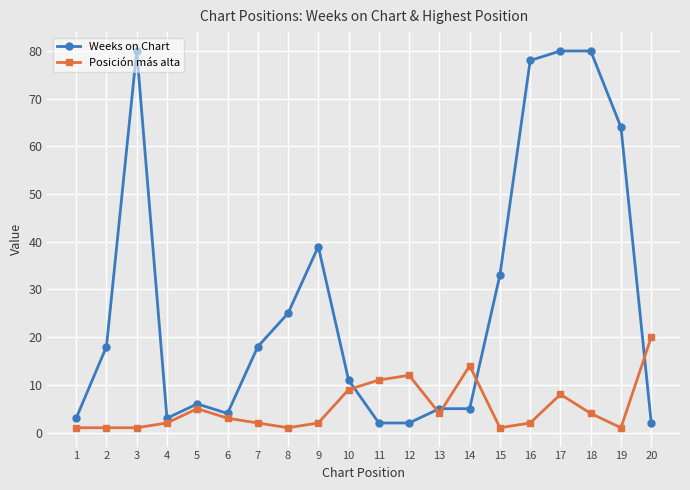

Reading left to right, what are all the values shown in this chart?

Weeks on Chart: 1=3	2=18	3=80	4=3	5=6	6=4	7=18	8=25	9=39	10=11	11=2	12=2	13=5	14=5	15=33	16=78	17=80	18=80	19=64	20=2
Posición más alta: 1=1	2=1	3=1	4=2	5=5	6=3	7=2	8=1	9=2	10=9	11=11	12=12	13=4	14=14	15=1	16=2	17=8	18=4	19=1	20=20